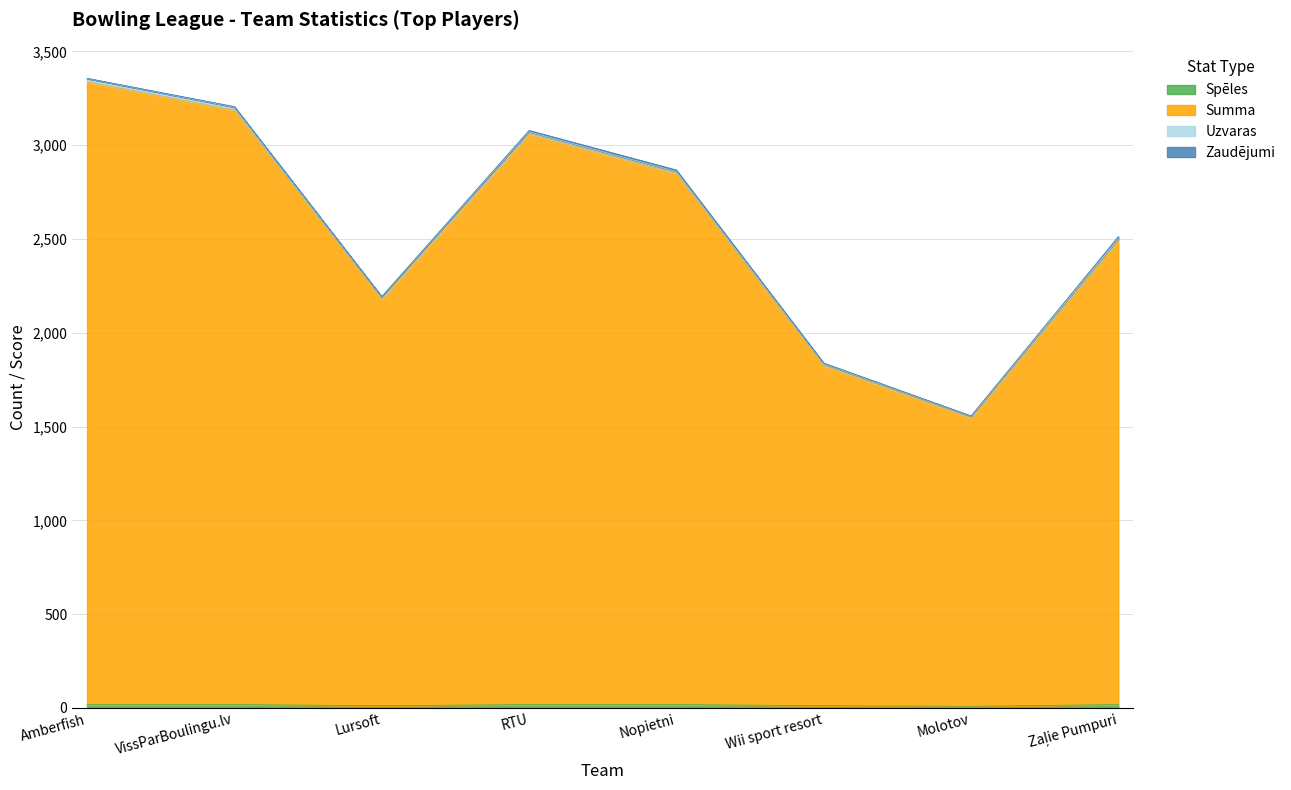

What is the smallest value displayed?

9